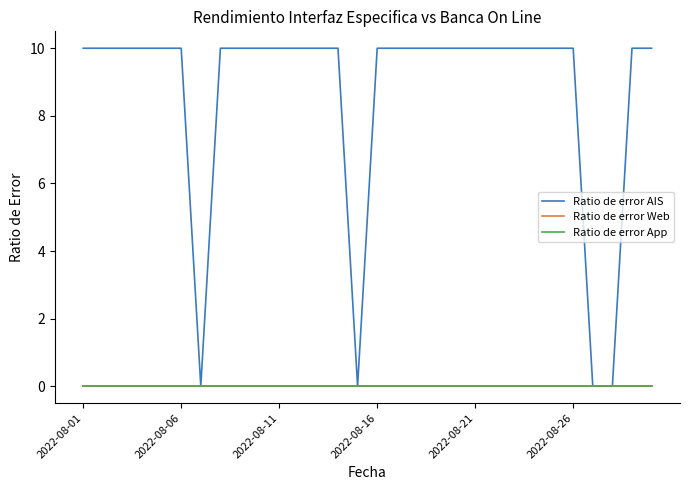

Does the chart display data point markers on the line(s)?

No